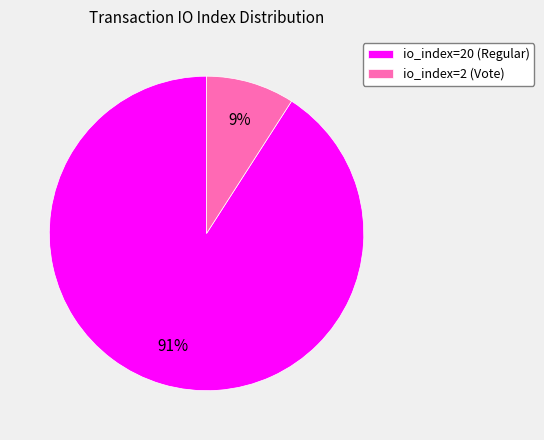

How many slices are in this pie chart?

2